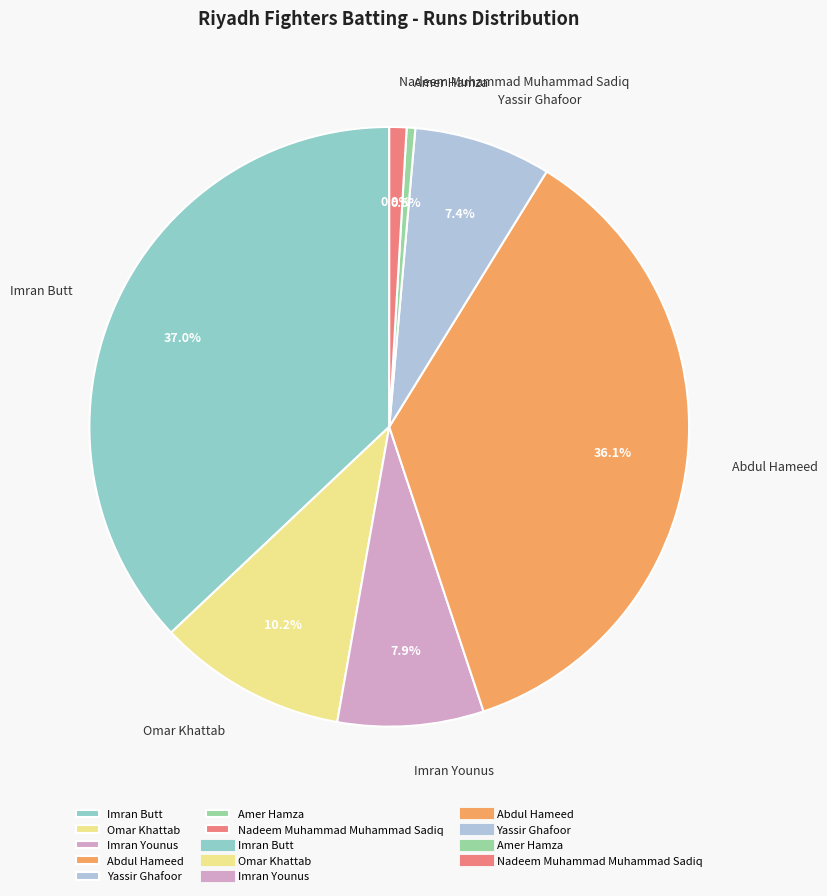

How many slices are in this pie chart?

7